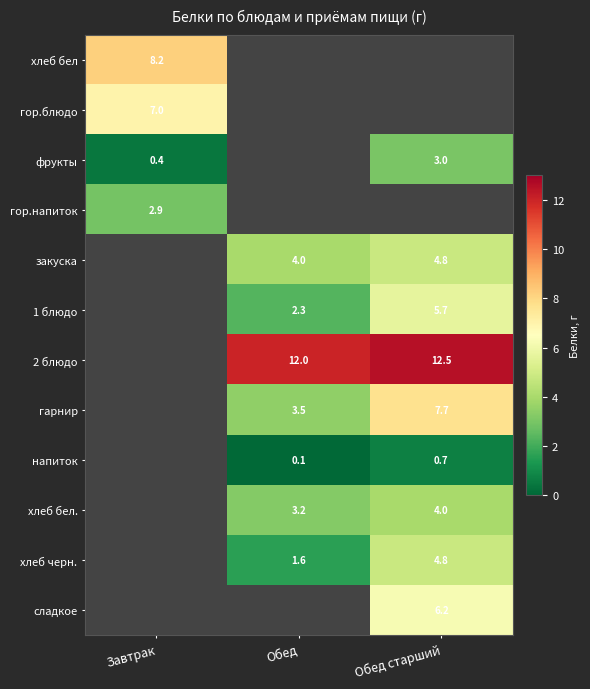

Is the value of гор.напиток at Завтрак greater than the value of хлеб бел. at Обед?

No